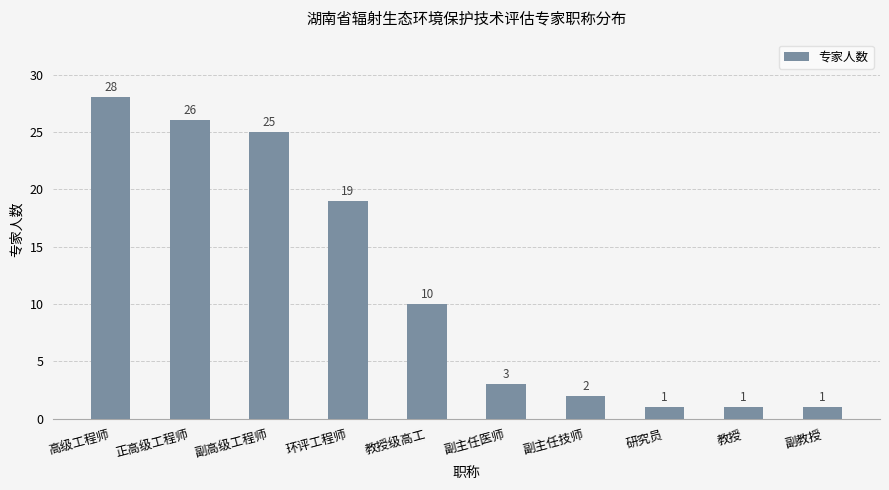

What is the sum of all values?

116